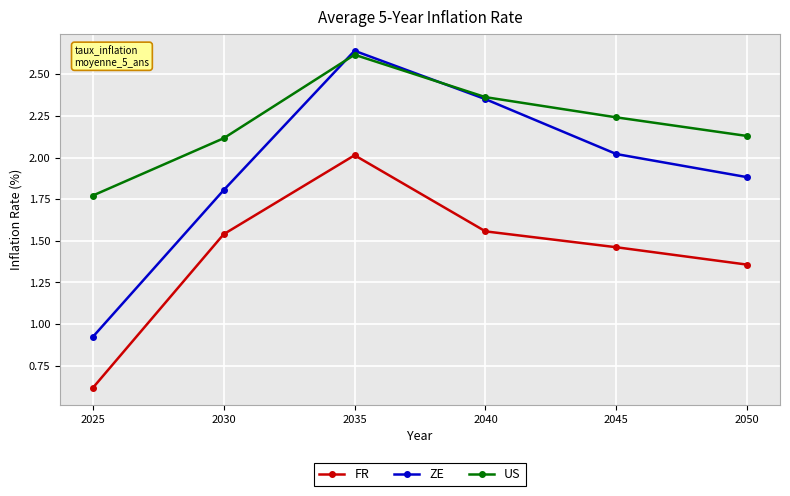

How many values in the US series exceed 2?

5